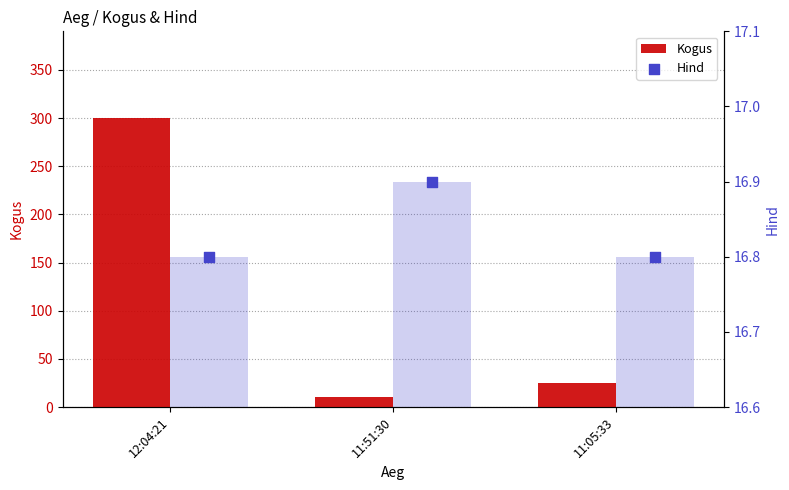

Which series has the largest total across all categories?

Kogus